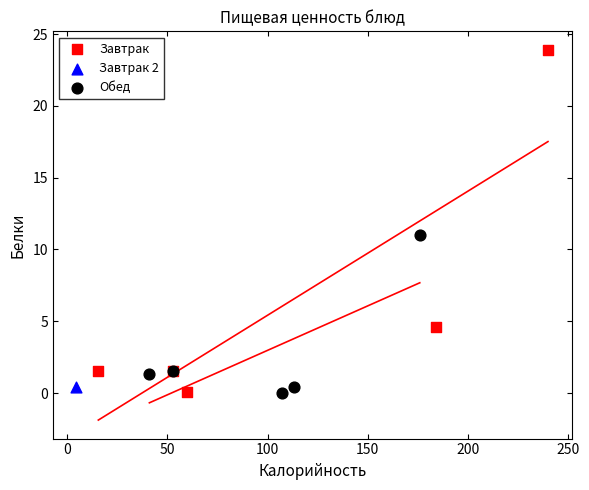

Which series reaches the maximum Y coordinate?

Завтрак